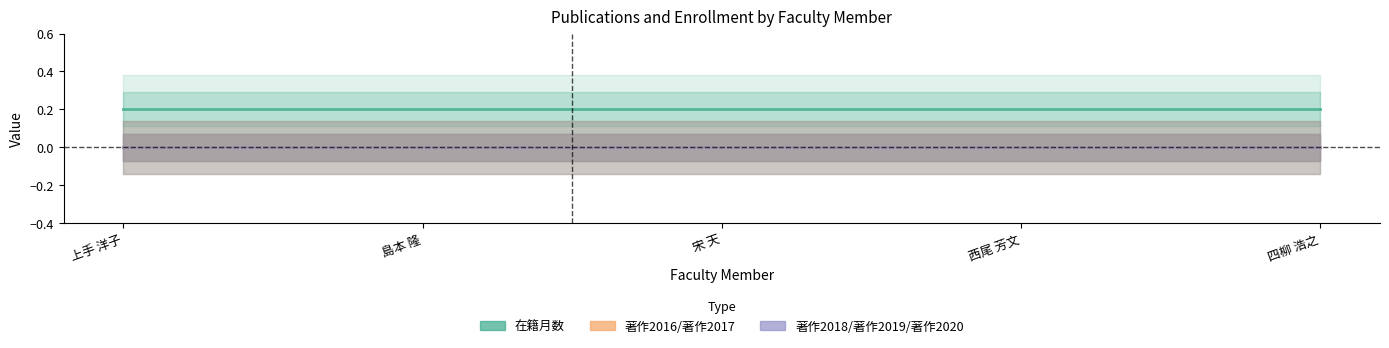

True or false: 著作2018 has more than 1 points higher than both neighbors.

False